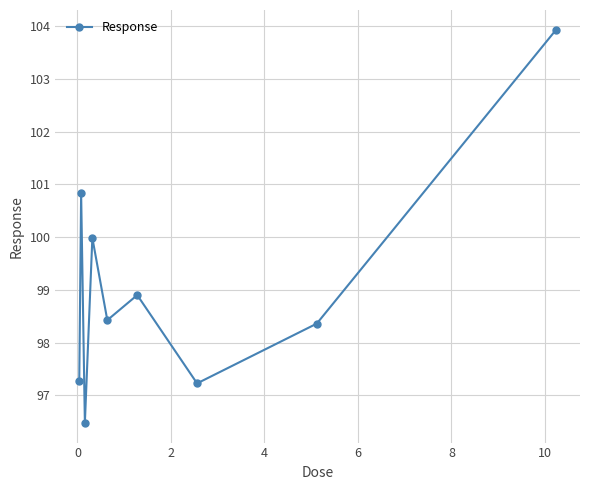

What is the greatest value displayed?

103.9